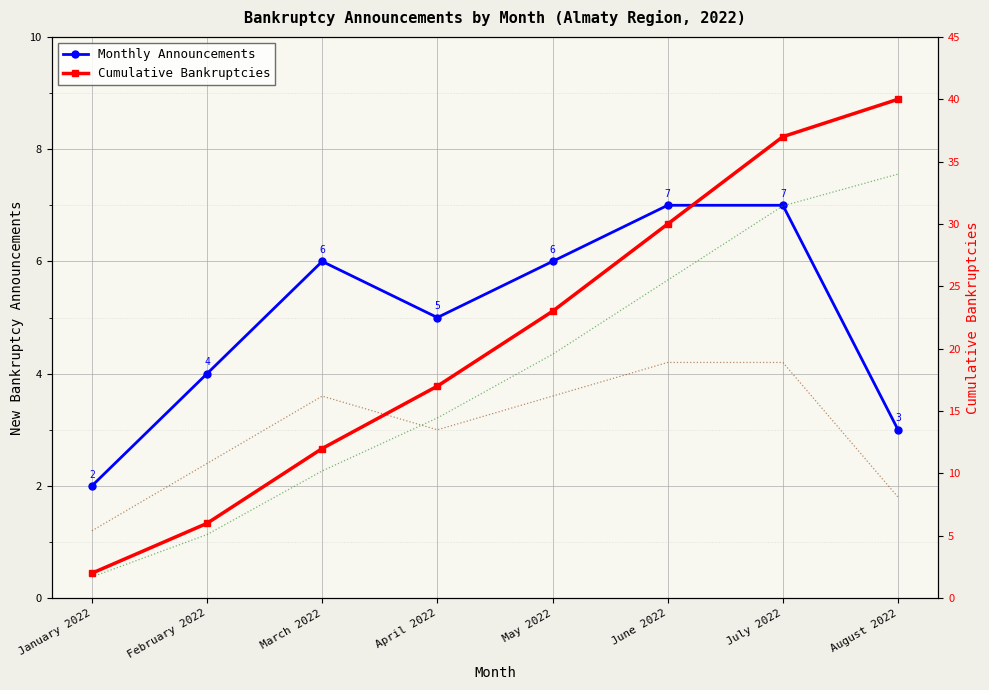

Between April 2022 and June 2022, which series saw the biggest shift?

Cumulative Bankruptcies